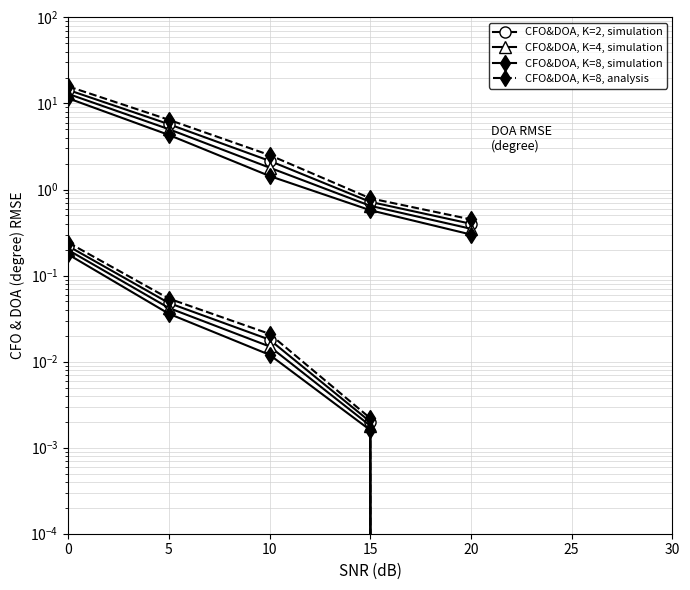

Which series has the largest range (max minus min)?

CFO&DOA, K=8, analysis